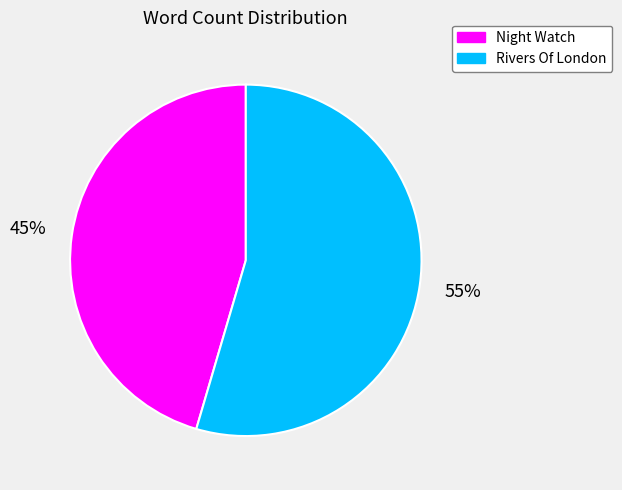

What is the majority slice?

Rivers Of London